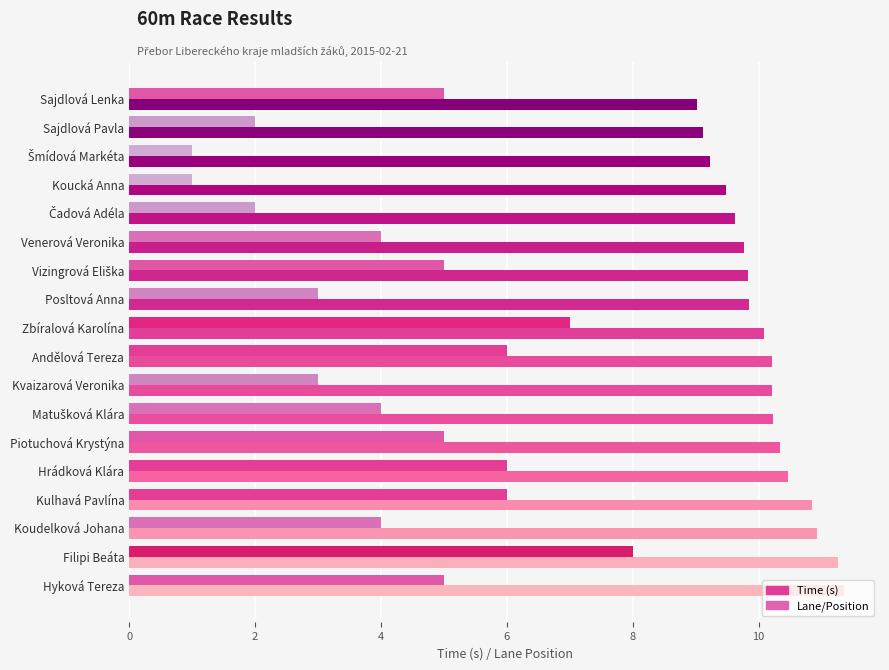

At which category is the sum across all series the highest?

Filipi Beáta